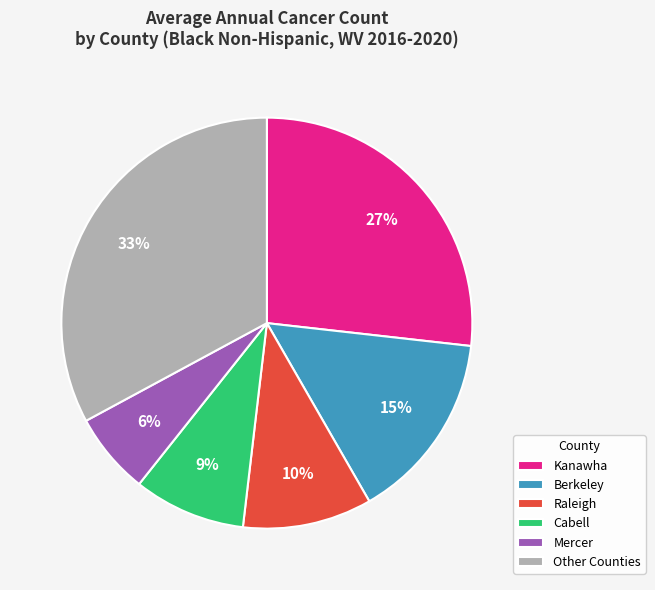

Combined, do Mercer and Kanawha account for over 50%?

No